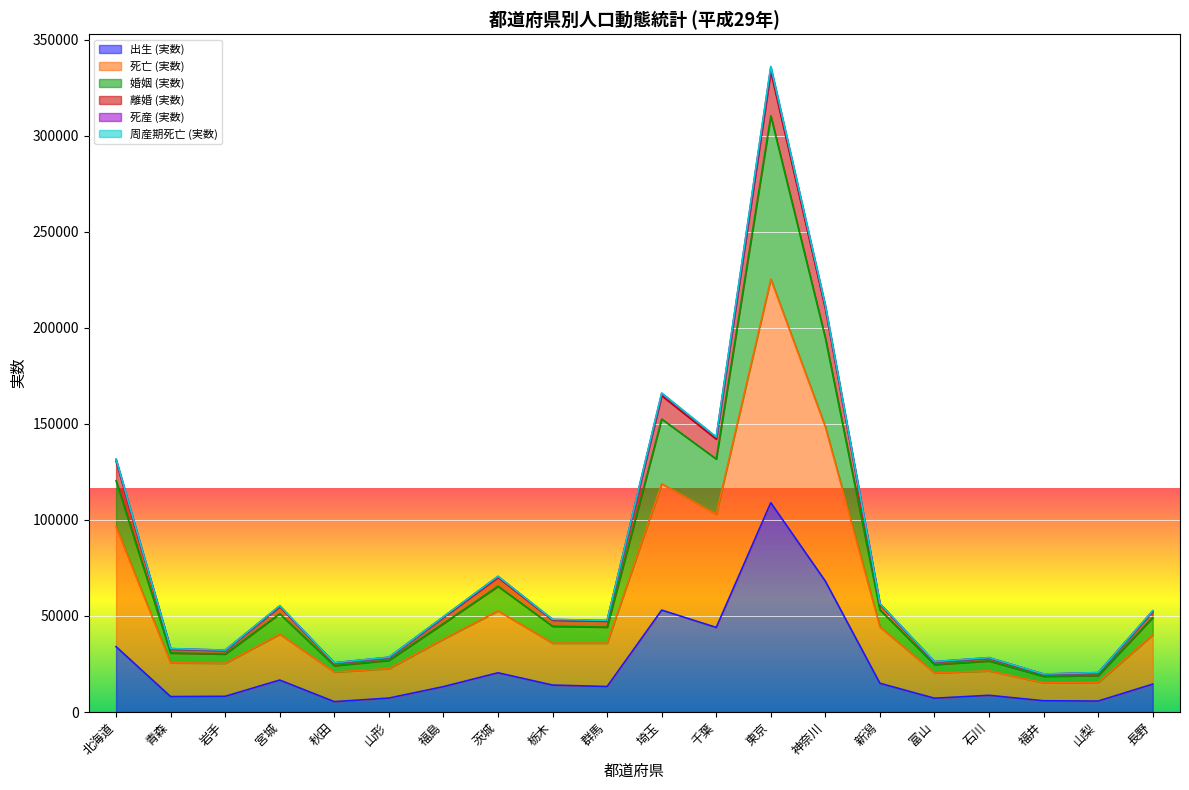

At how many categories does at least one series exceed 194317?

2